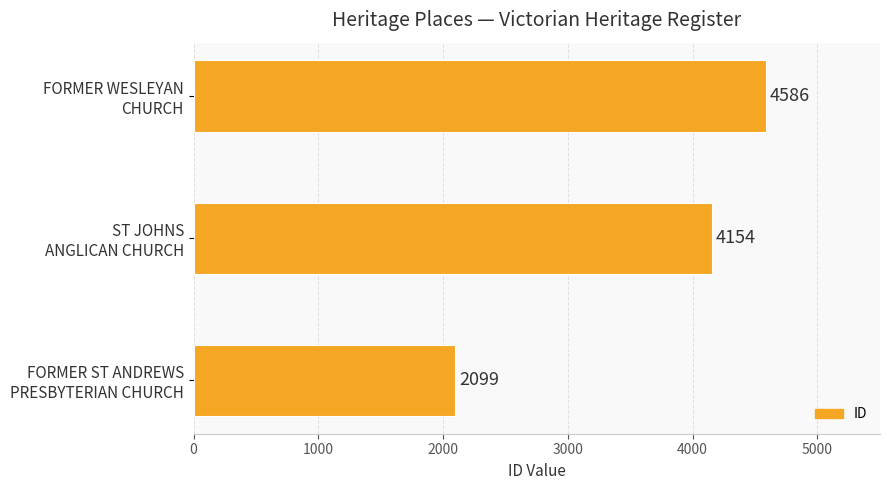

What is the difference between the maximum and minimum values?

2487